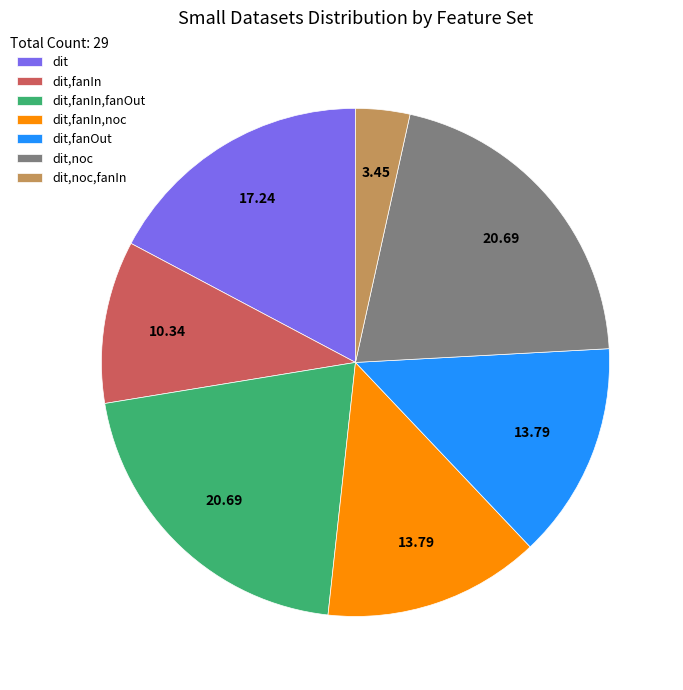

Is there a majority slice in this chart?

No